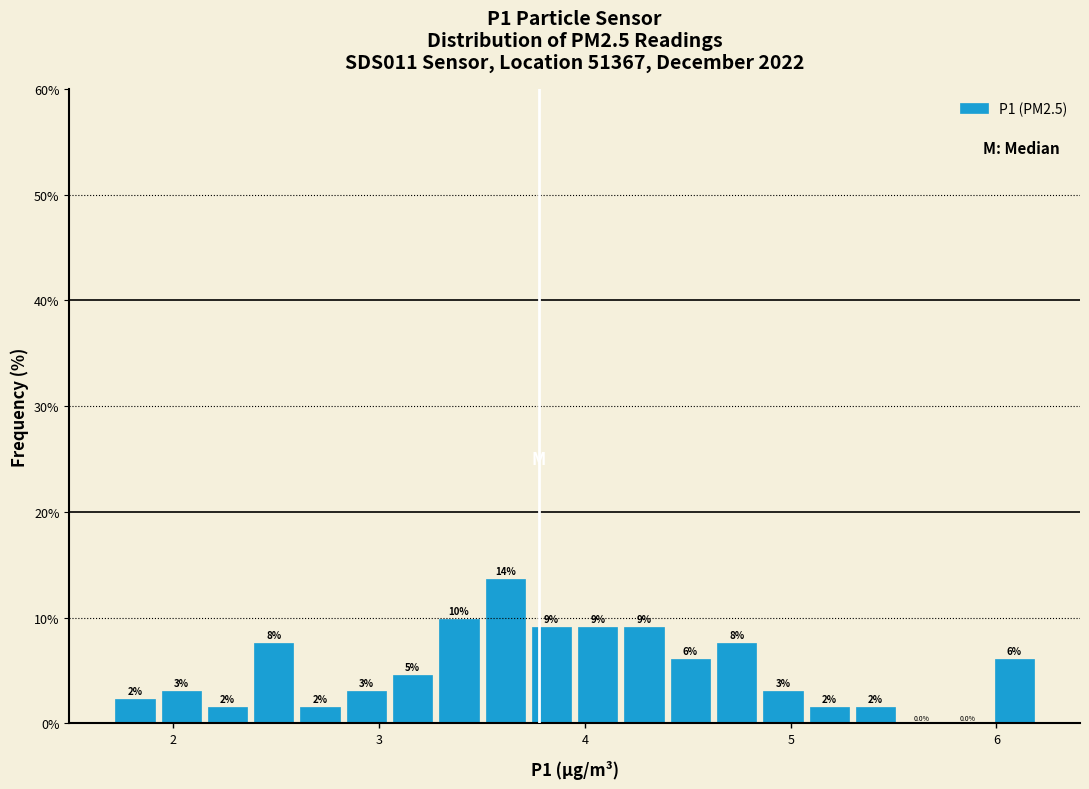

Around what value on the x-axis is the tallest bar? Give the approximate position of its centre, as read against the axis.

3.6